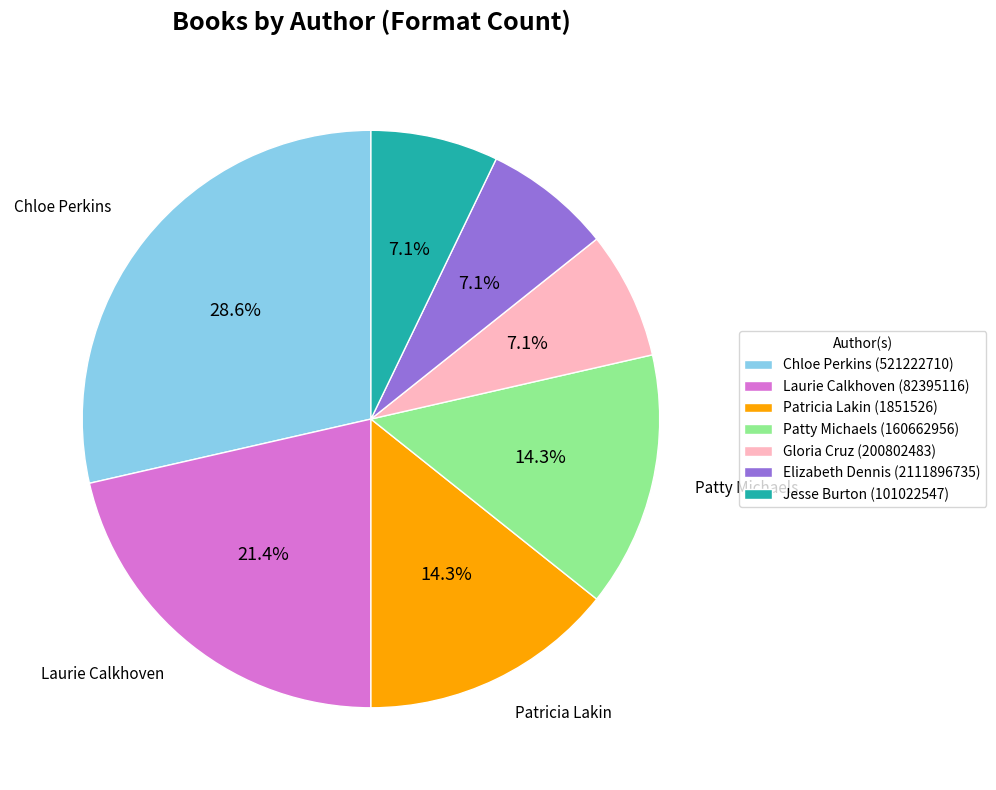

To the nearest percent, what is the difference between the Gloria Cruz (200802483) and Patricia Lakin (1851526) slice percentages?

7%